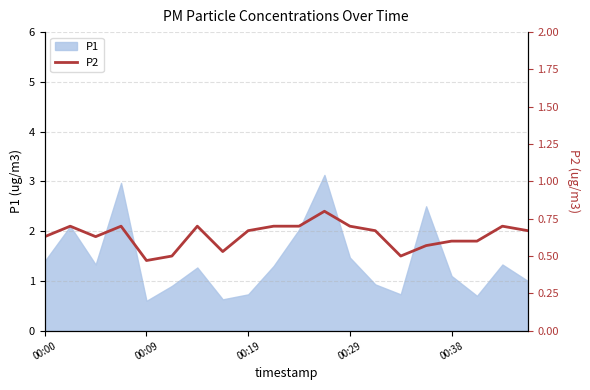

Does the chart display data point markers on the line(s)?

No